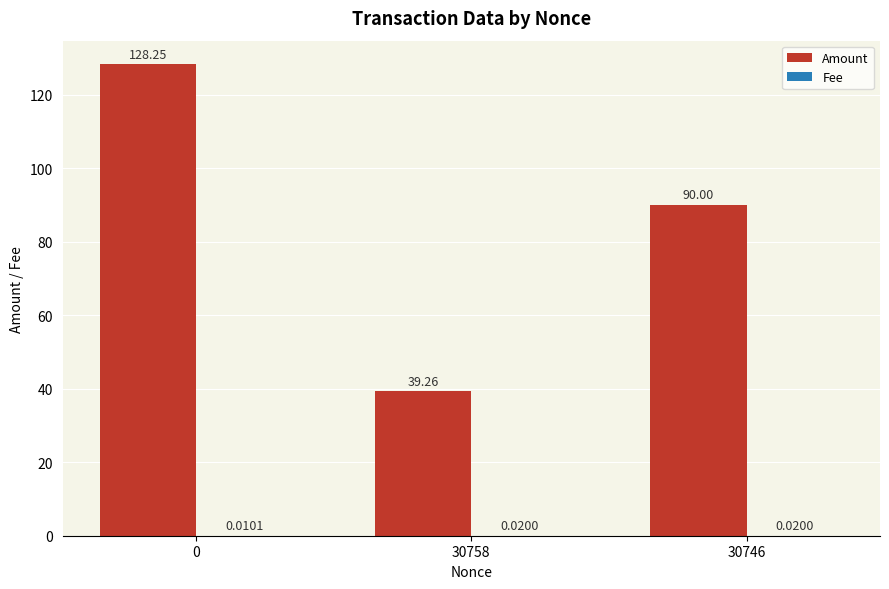

Are the bars grouped side by side (vs. stacked)?

Yes